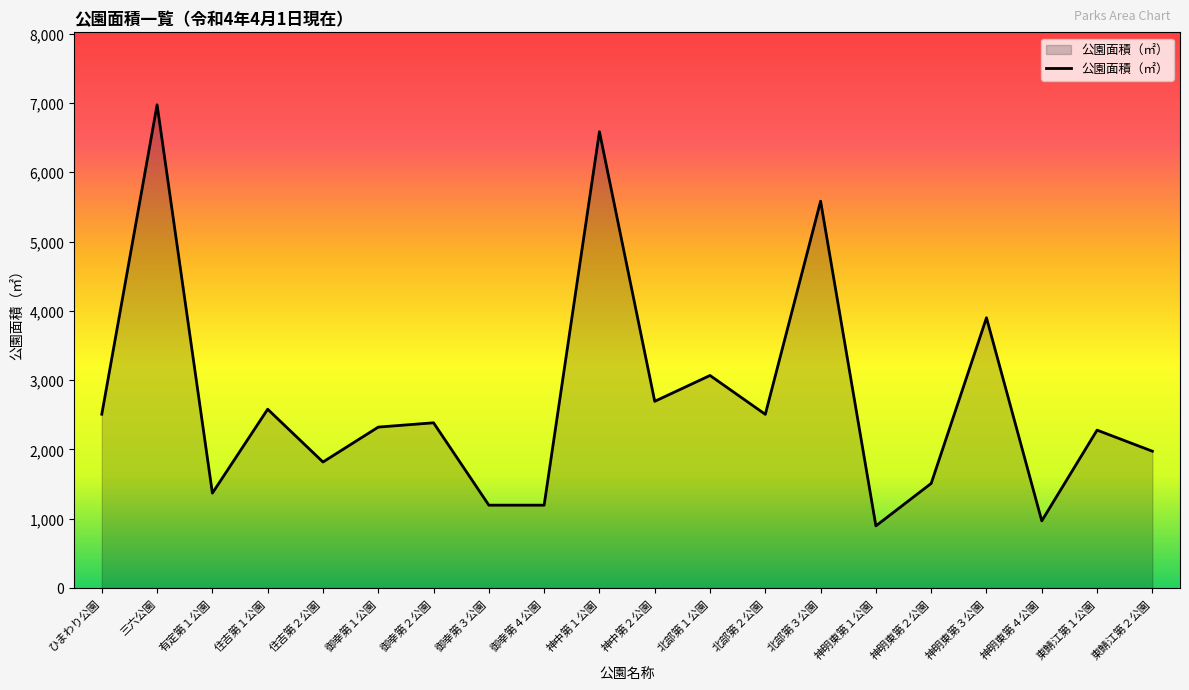

Where is the first local minimum?

有定第１公園